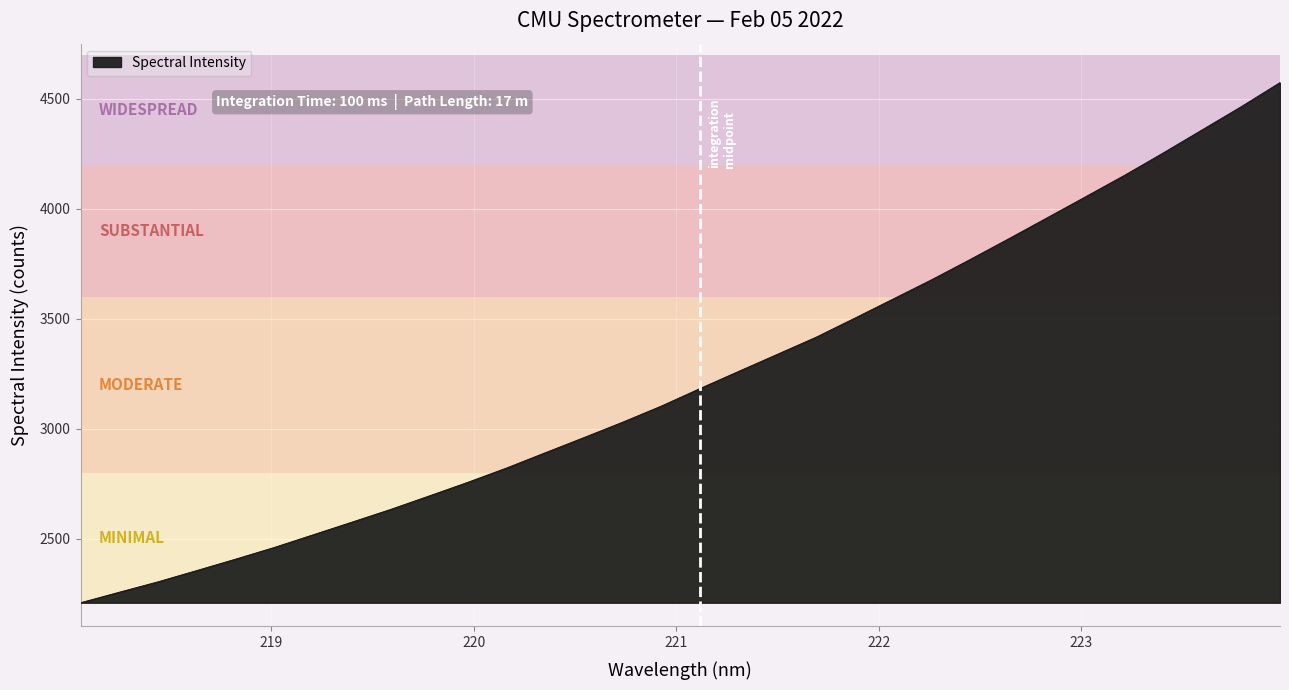

What is the greatest value displayed?

4573.1